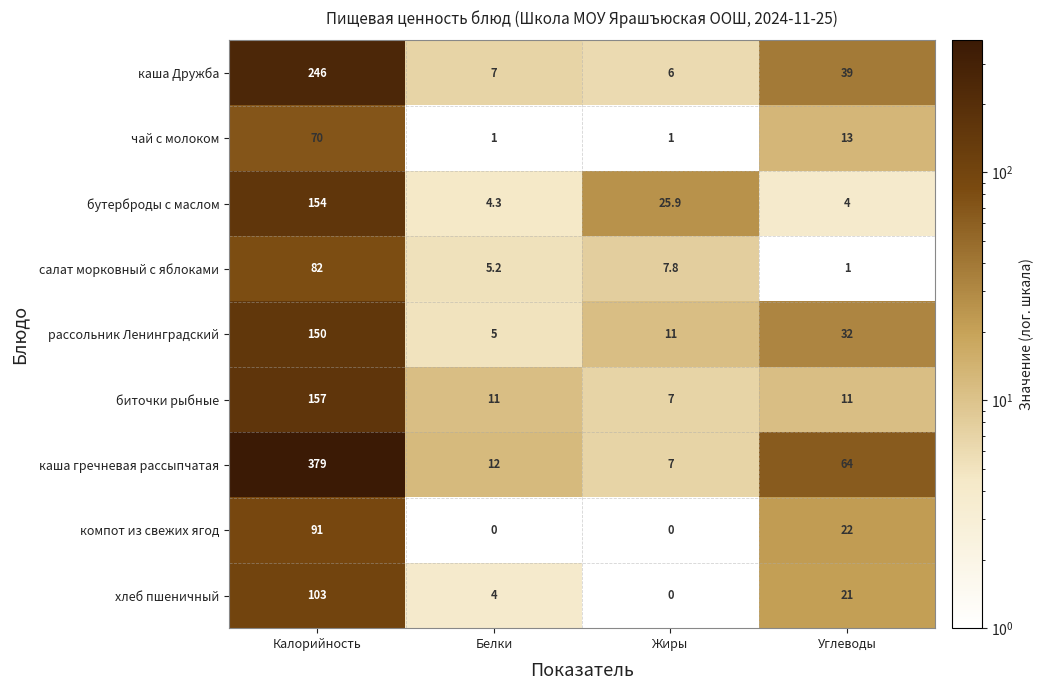

What value does the хлеб пшеничный series have at Калорийность?

103.0